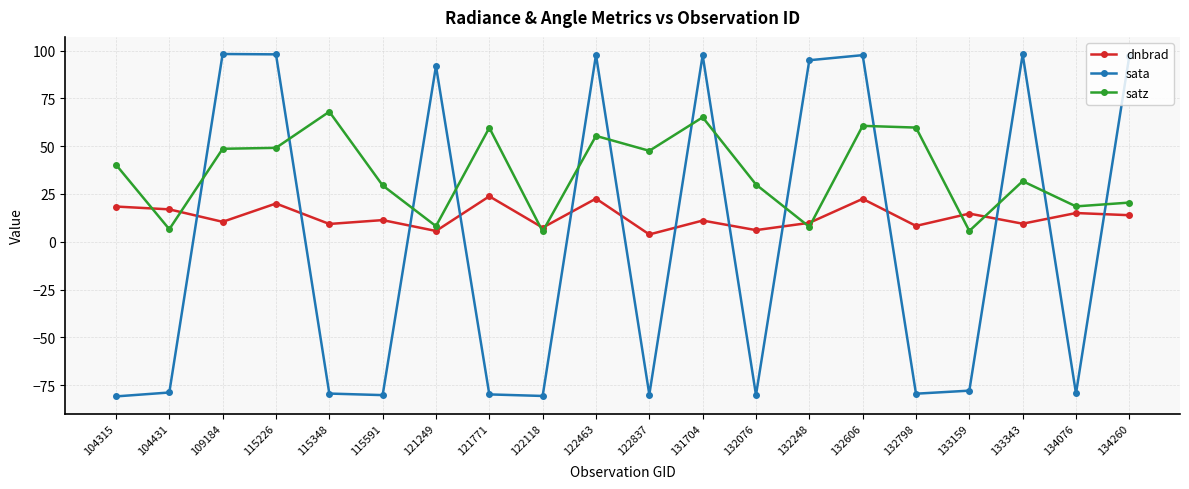

At 132798, list the series in order from largest to smallest.

satz, dnbrad, sata